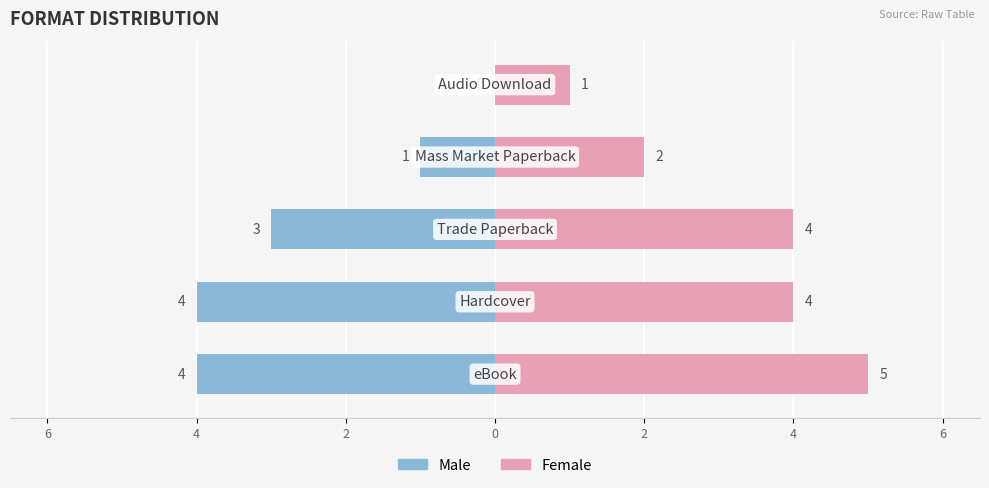

How many data points in Male are above -3?

2